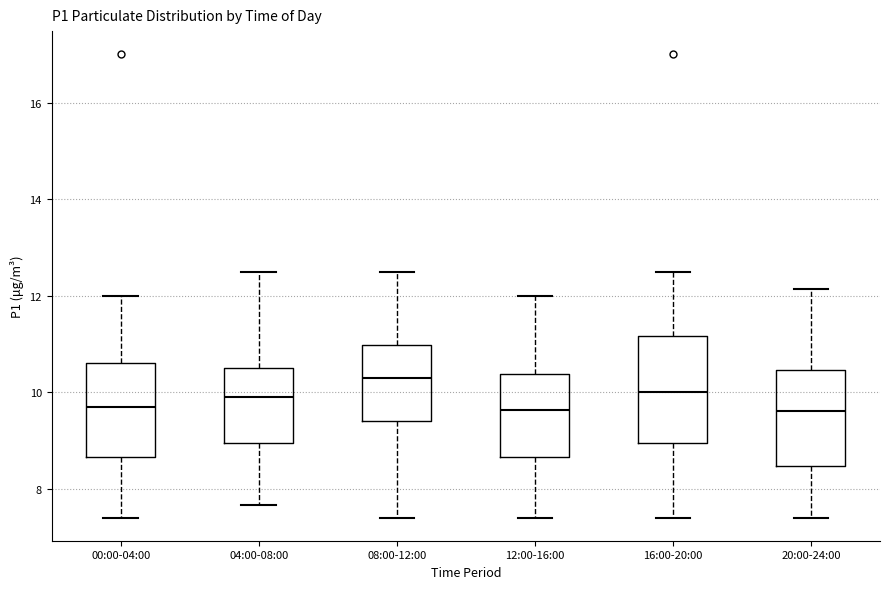

Reading left to right, read every box against the y-axis: the position of its median line, the range the box covers, and the ends of its whiskers. The values are not printed on the chart, so give them approximately, as read against the axis.

00:00-04:00: median 9.6, box 8.6 to 10.6, whiskers 7.4 to 12.0
04:00-08:00: median 10.0, box 9.0 to 10.6, whiskers 7.6 to 12.4
08:00-12:00: median 10.2, box 9.4 to 11.0, whiskers 7.4 to 12.4
12:00-16:00: median 9.6, box 8.6 to 10.4, whiskers 7.4 to 12.0
16:00-20:00: median 10.0, box 9.0 to 11.2, whiskers 7.4 to 12.4
20:00-24:00: median 9.6, box 8.4 to 10.4, whiskers 7.4 to 12.2